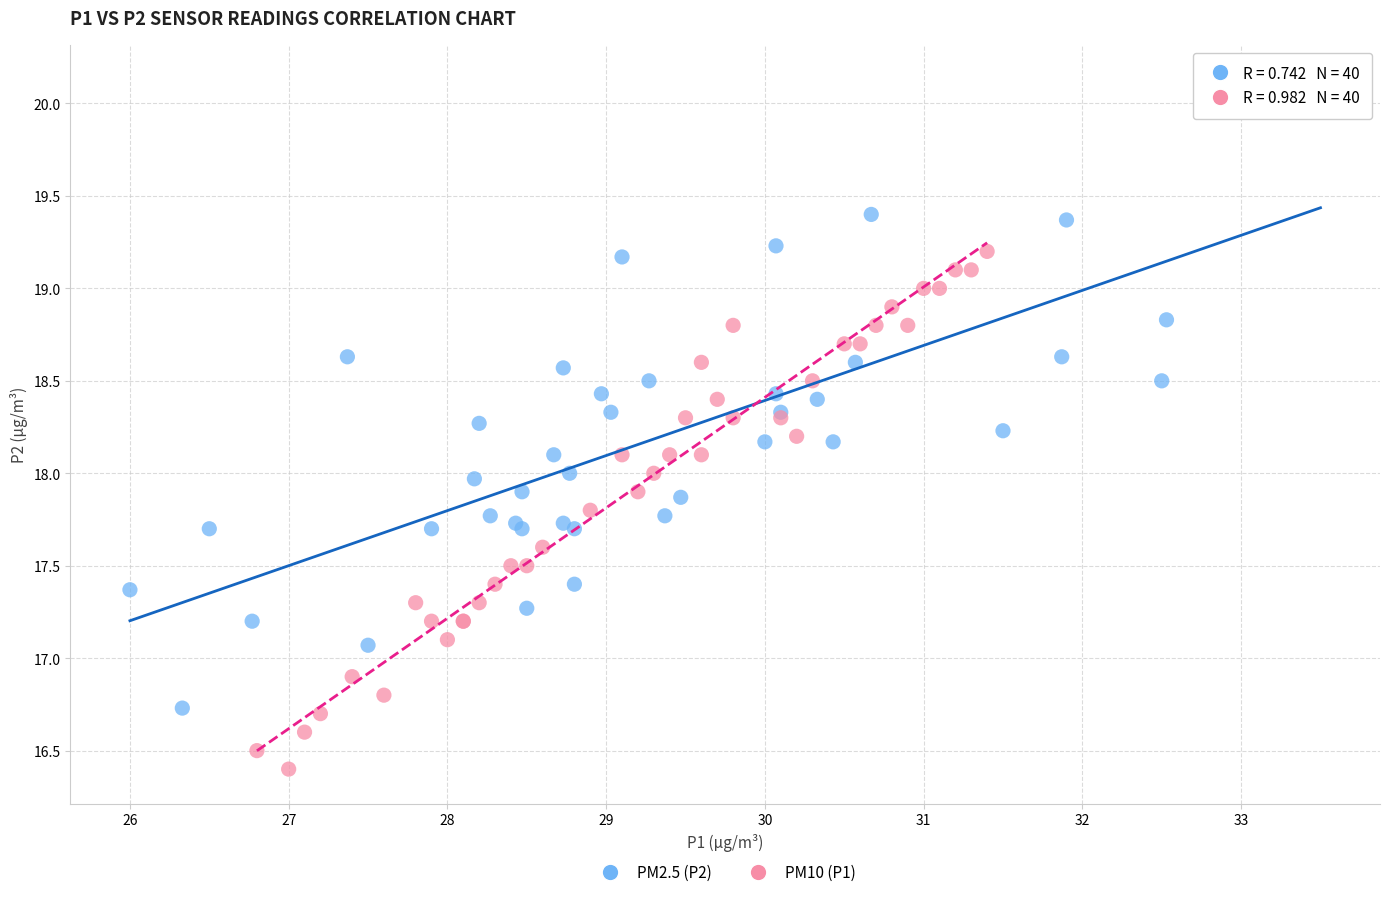

Which series reaches the maximum Y coordinate?

PM2.5 (P2)